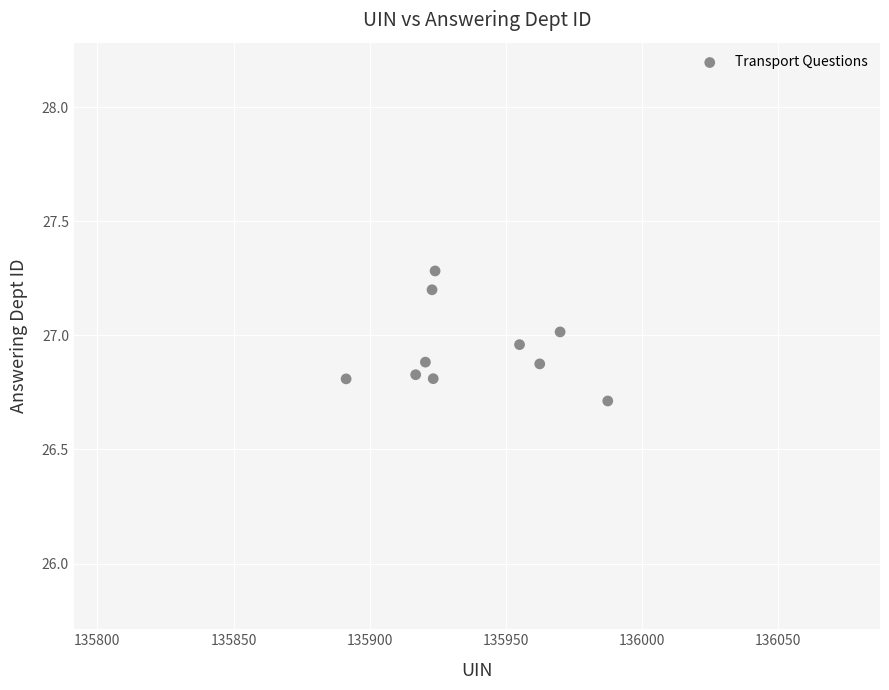

What is the average Y value?

26.9